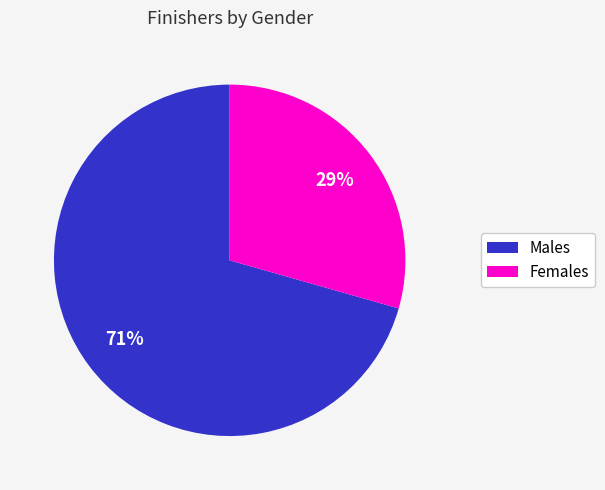

Does any single category account for the majority?

Yes